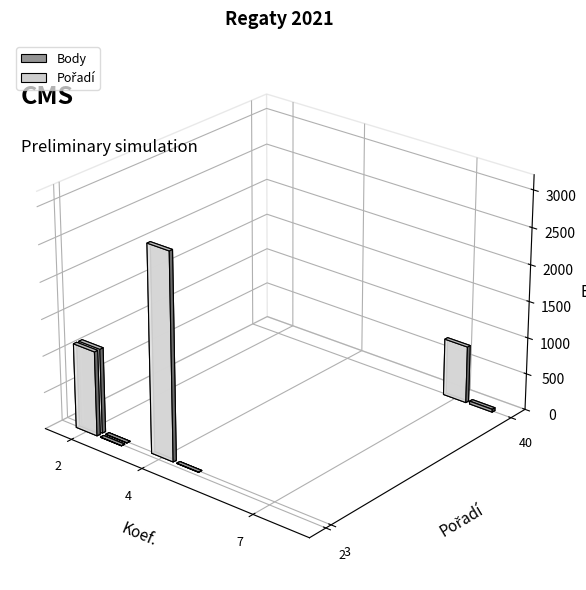

Reading right to left, list all the values displayed in this chart.

Body: 7=782	2=1156	4=2812	2=1156
Pořadí: 7=40	2=2	4=3	2=3